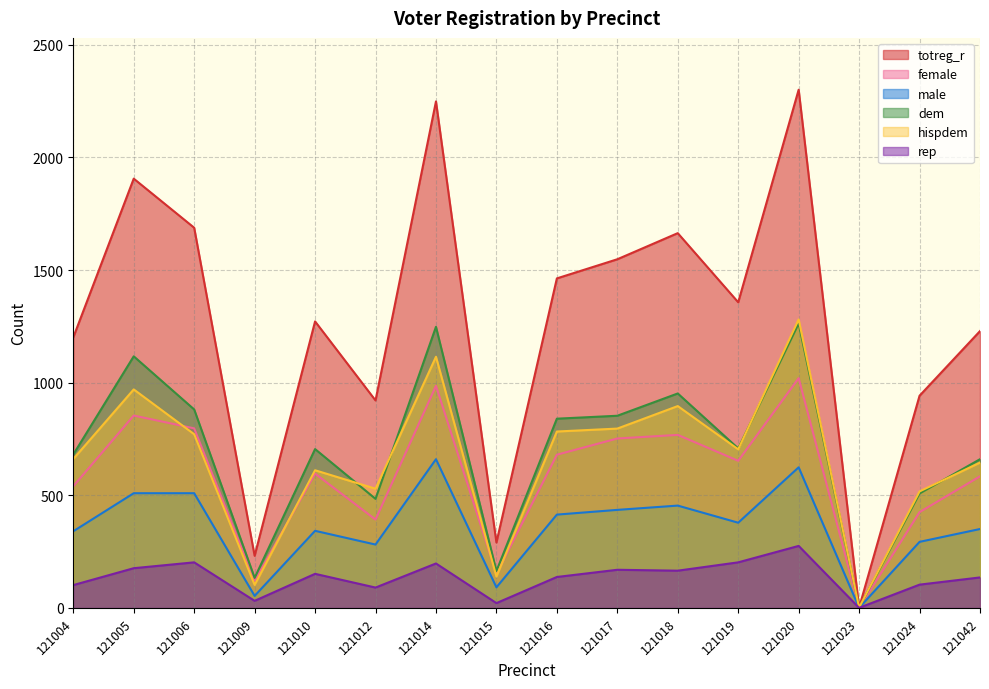

What is the spread (max minus min) of values at 121020?

2026